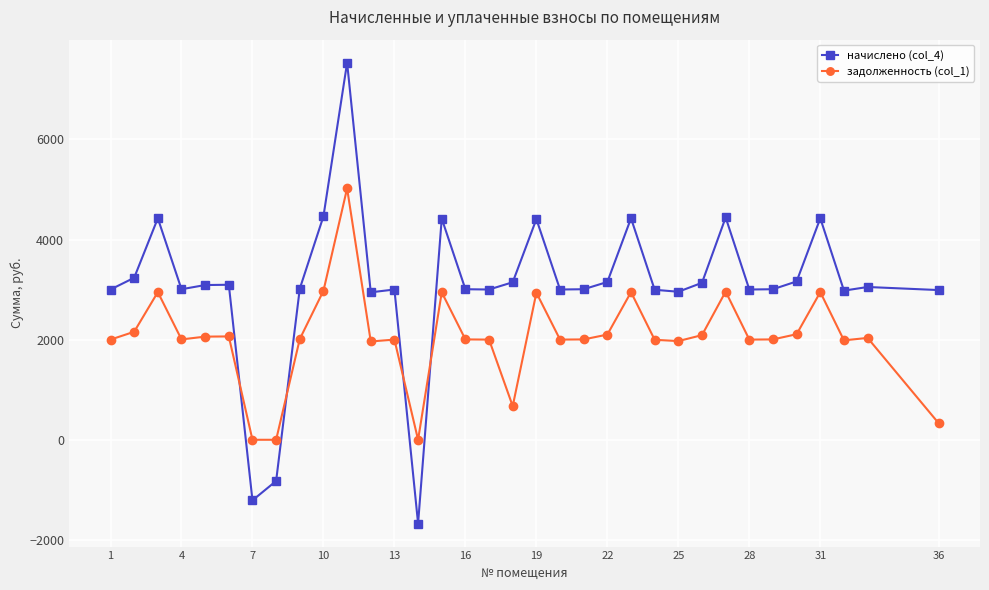

List the series in order of their overall mean, lowest first.

задолженность (col_1), начислено (col_4)